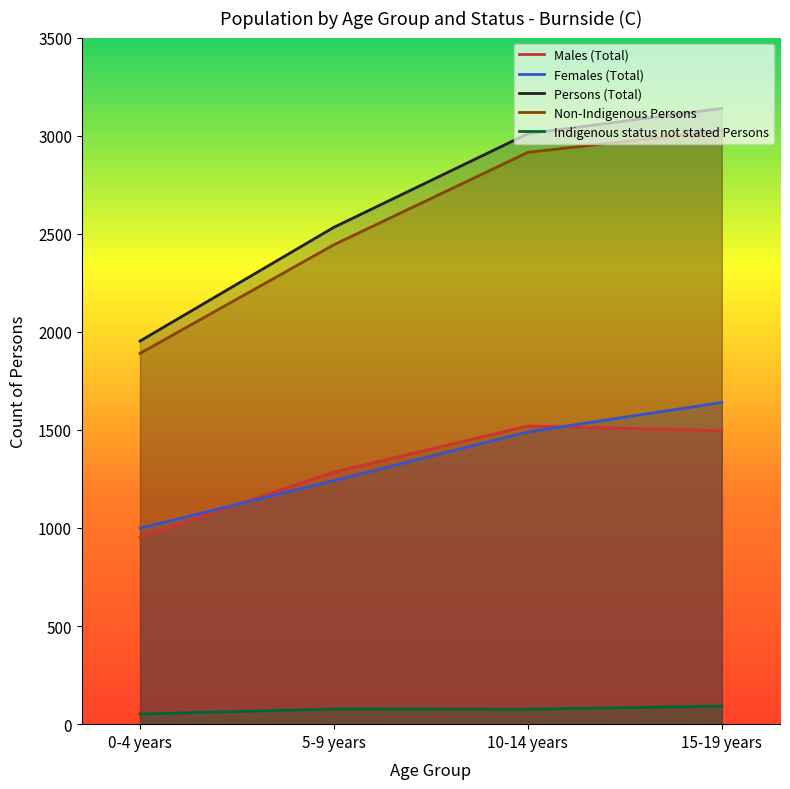

At which label is Females (Total) closest to 1319?

5-9 years